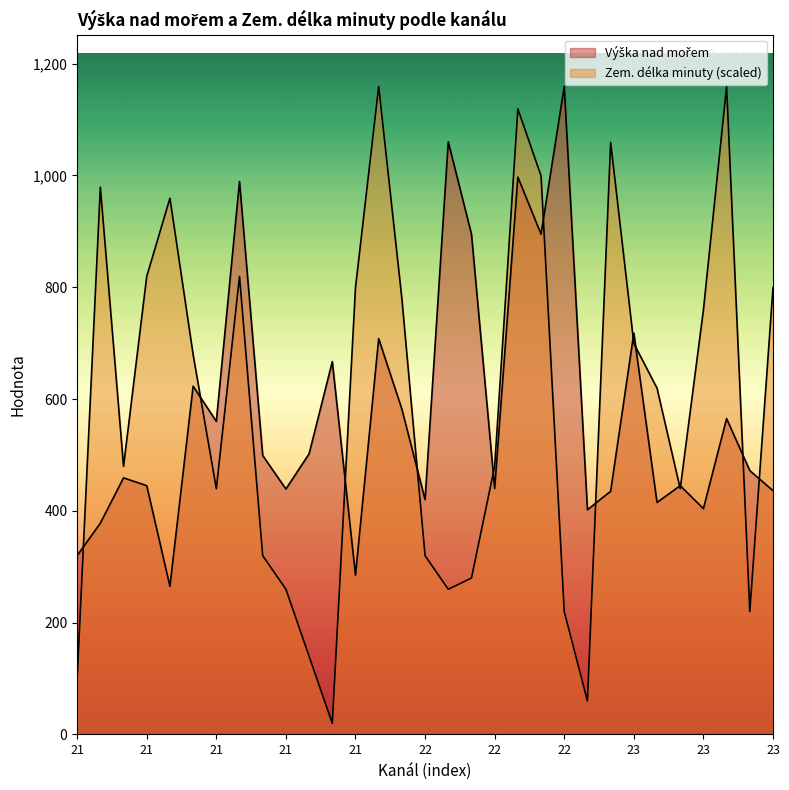

What is the difference between the second highest and minimum values in the Výška nad mořem series?

795.0